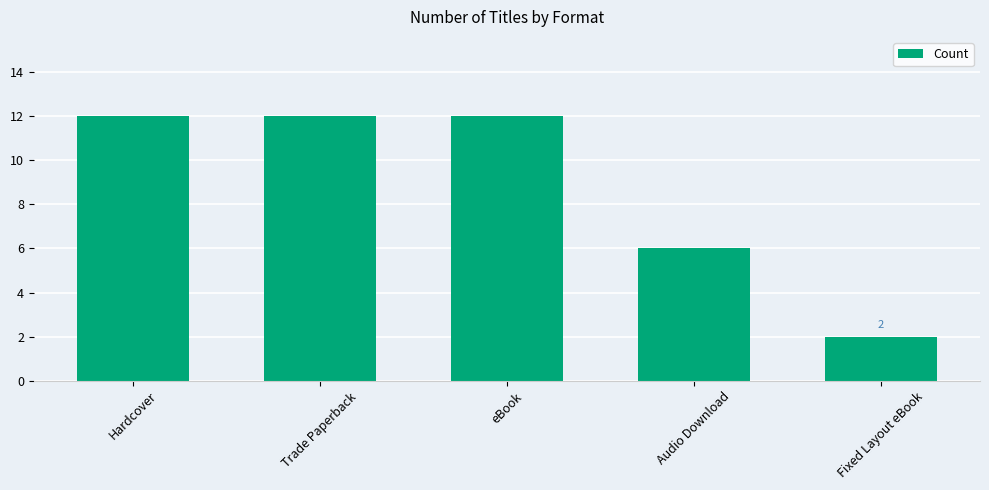

What is the change in value from Trade Paperback to Fixed Layout eBook?

-10